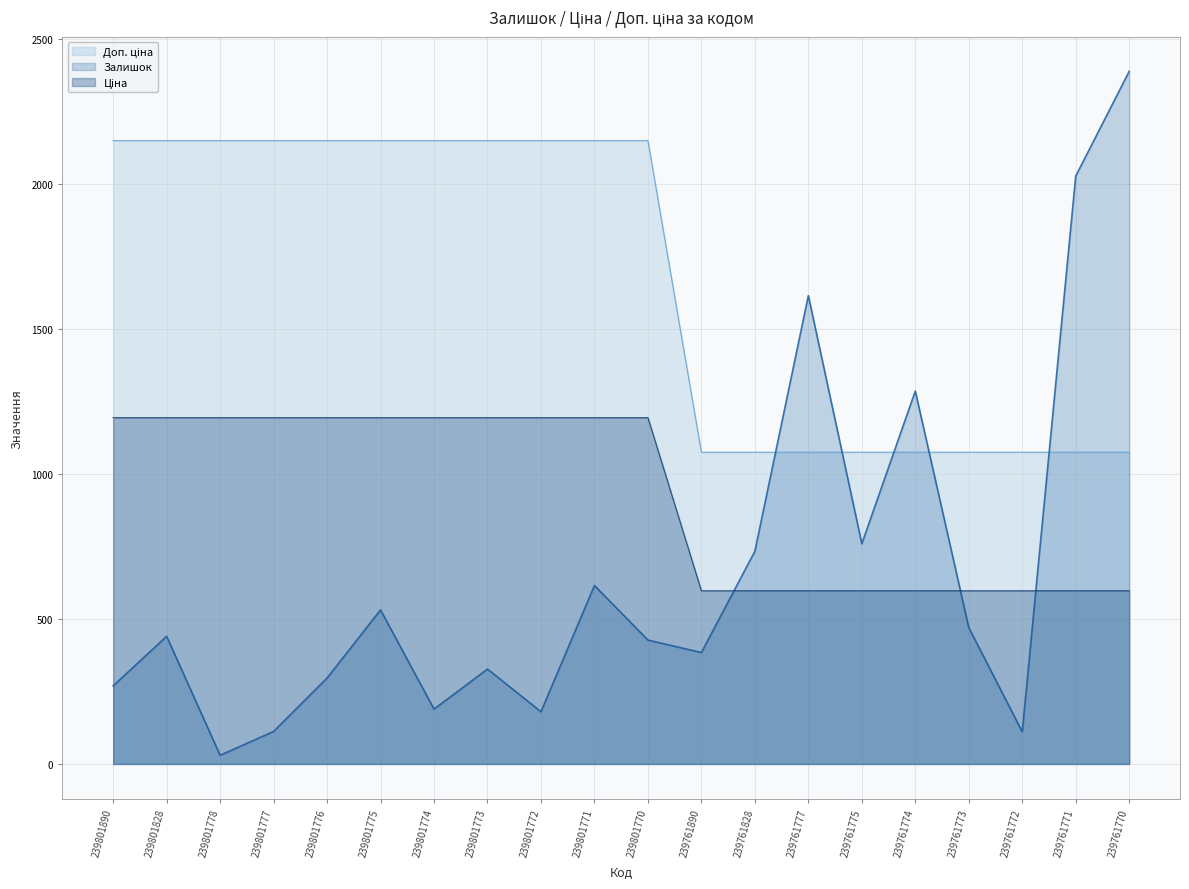

Which label corresponds to the smallest value in the chart?

239801778